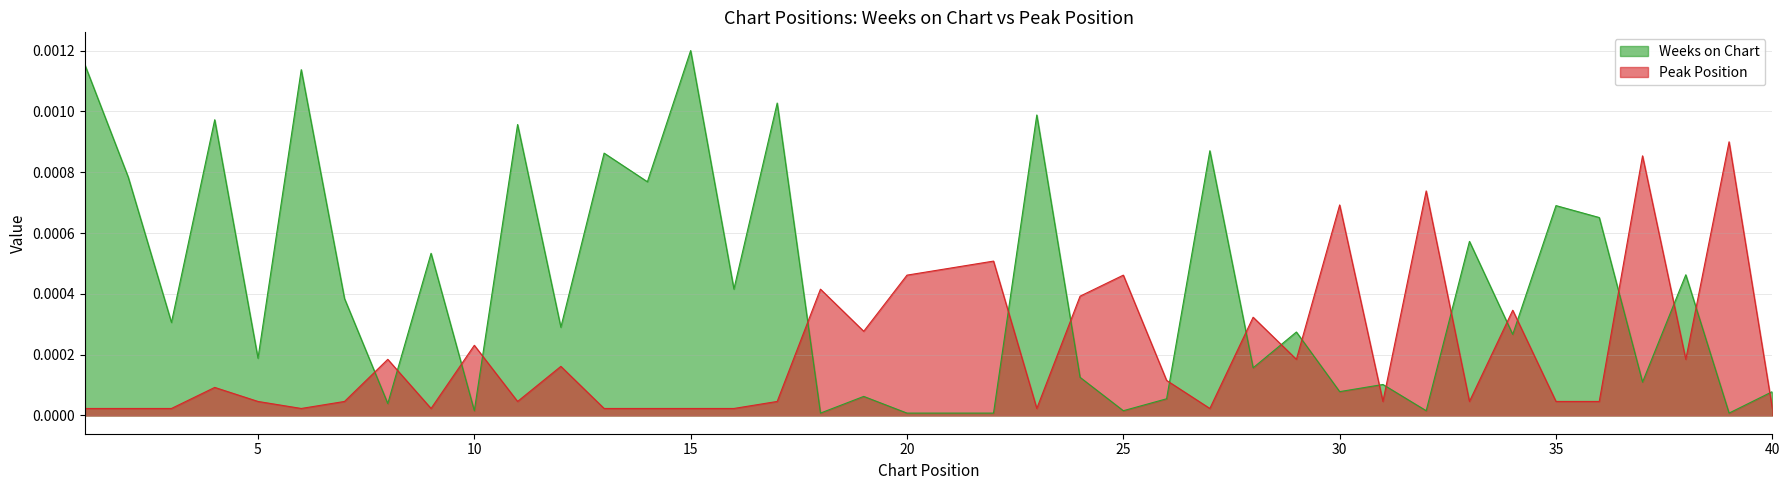

Rank the series by their average value, from highest to lowest.

Weeks on Chart, Peak Position